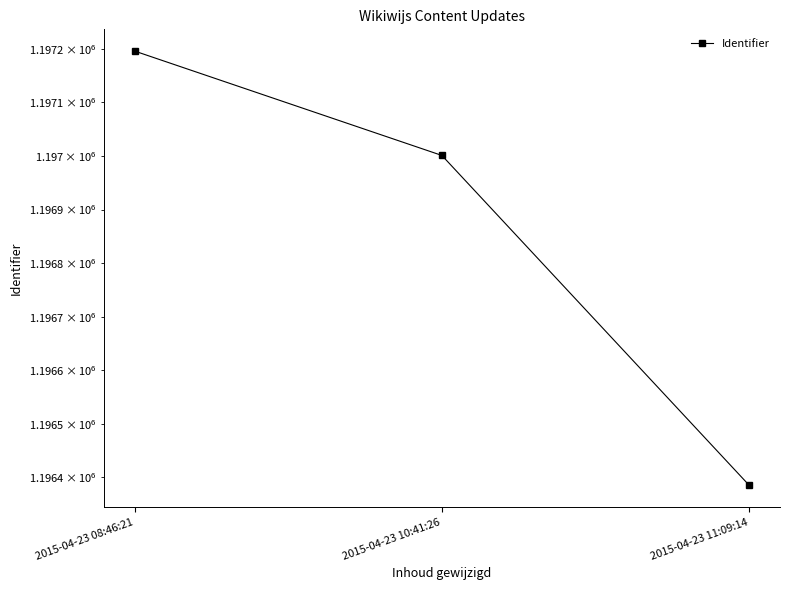

Is it true that the value at 2015-04-23 08:46:21 is 1753316?

False